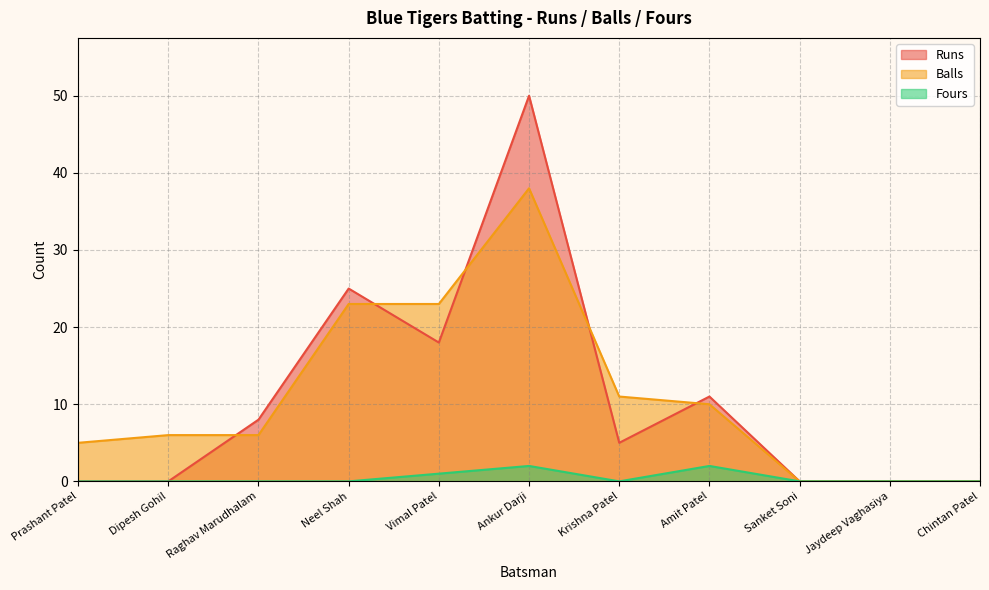

At which category does Runs reach its first local valley?

Vimal Patel